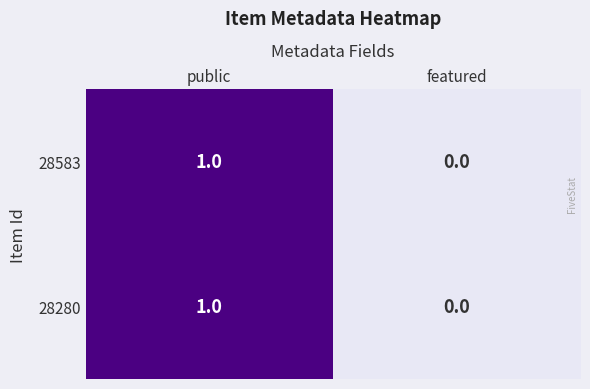

List the labels in order of 28583 value, largest first.

public, featured